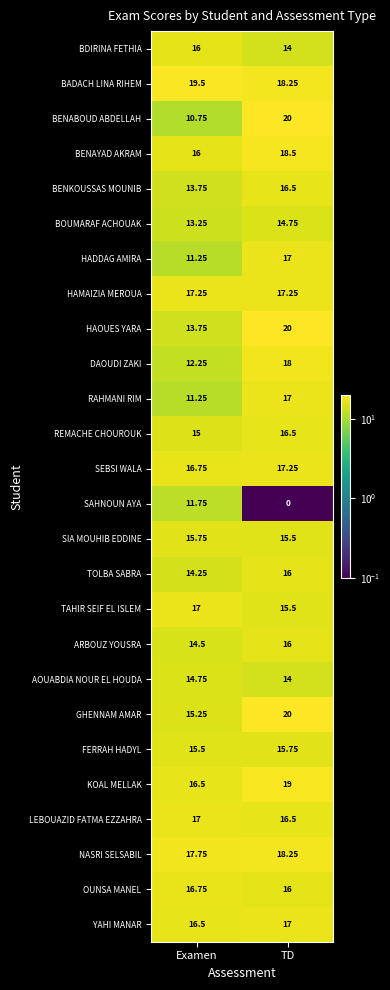

At which category is the sum across all series the highest?

TD